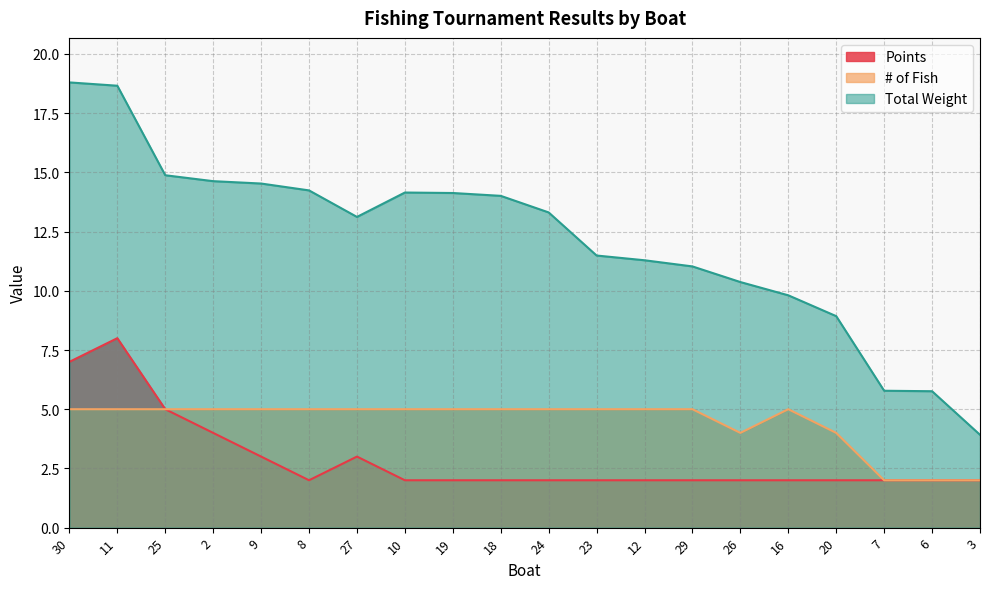

True or false: Total Weight and # of Fish intersect in this chart.

False